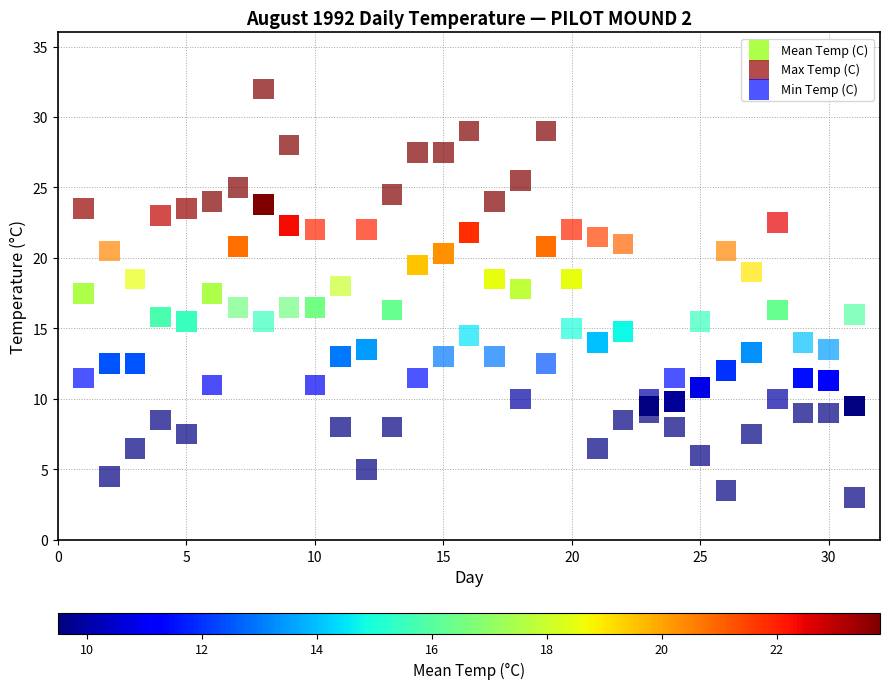

Across all data points, what is the range of Y values (max minus min)?

29.0